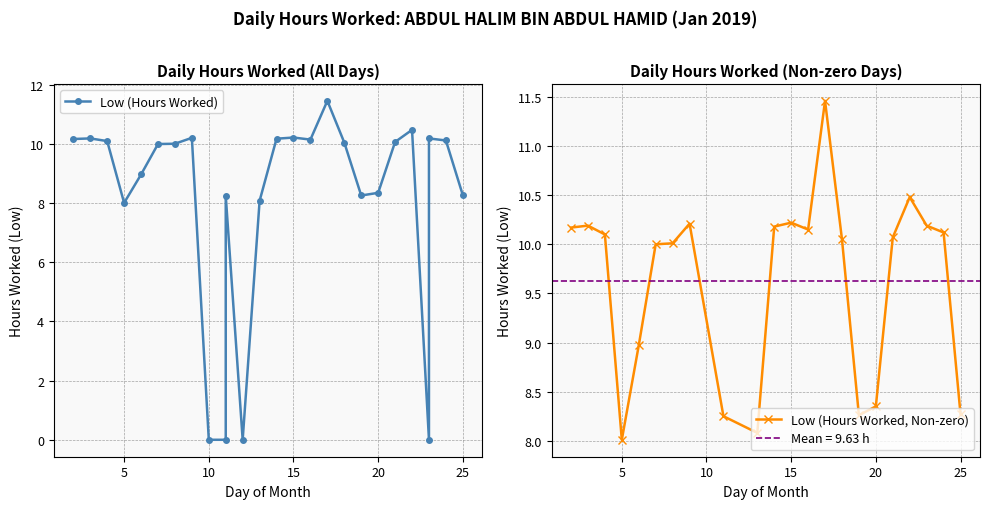

How many values are above zero?

22